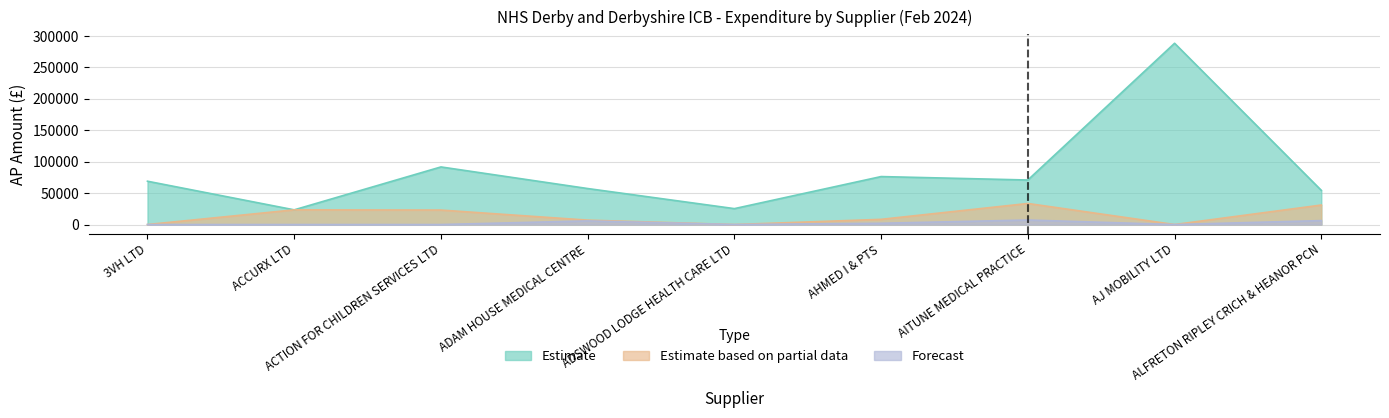

Which series has the largest range (max minus min)?

Estimate